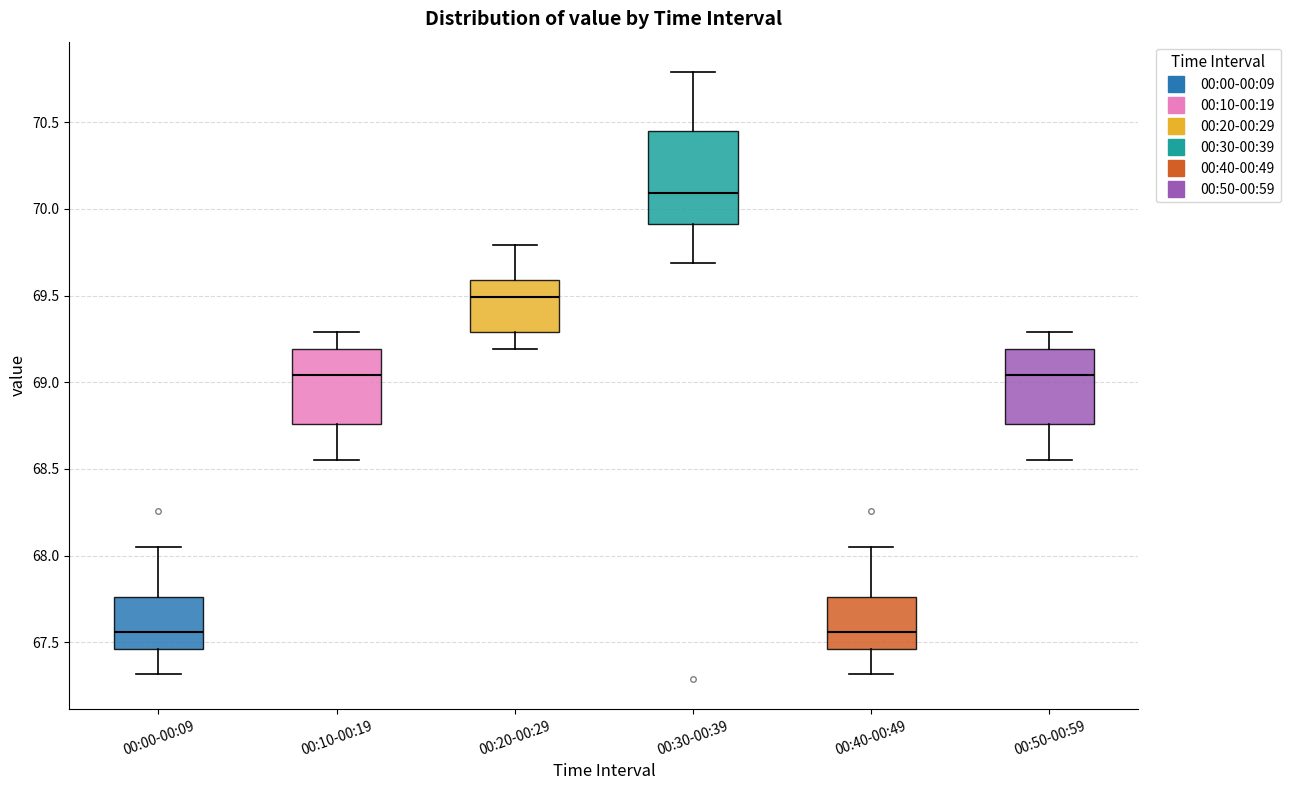

Where does the lower whisker of the box for 00:30-00:39 end on the y-axis? The values are not printed on the chart, so give them approximately, as read against the axis.

69.70